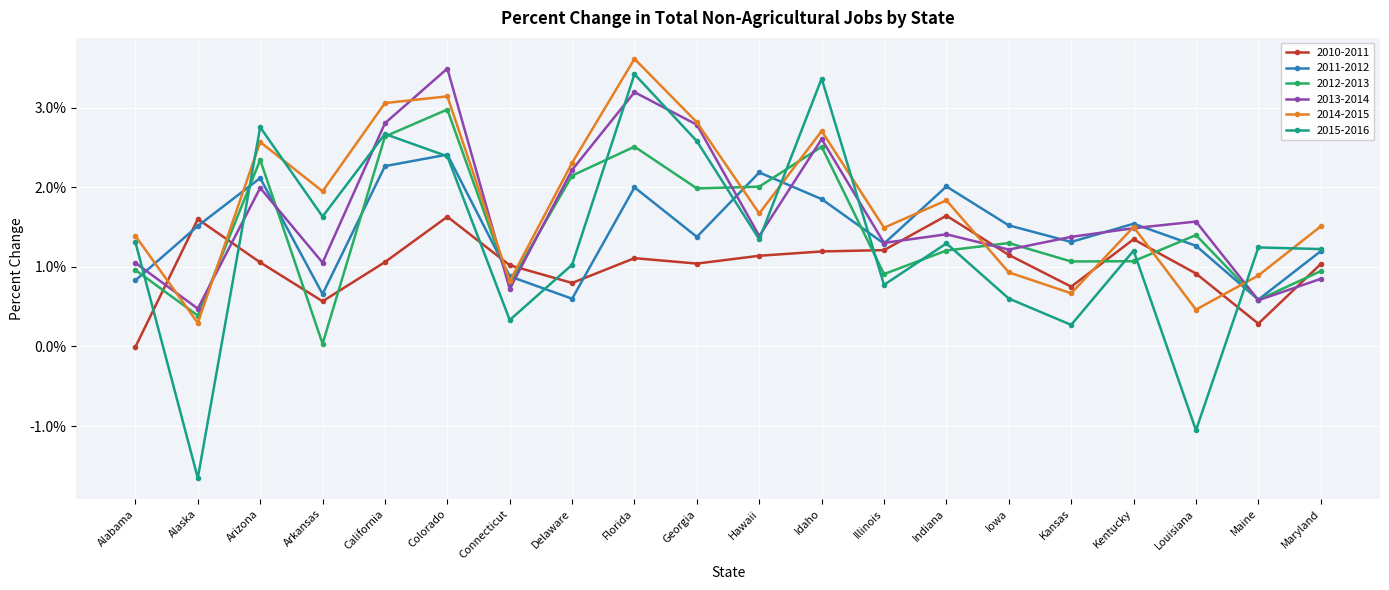

At Florida, list the series in order from smallest to largest.

2010-2011, 2011-2012, 2012-2013, 2013-2014, 2015-2016, 2014-2015